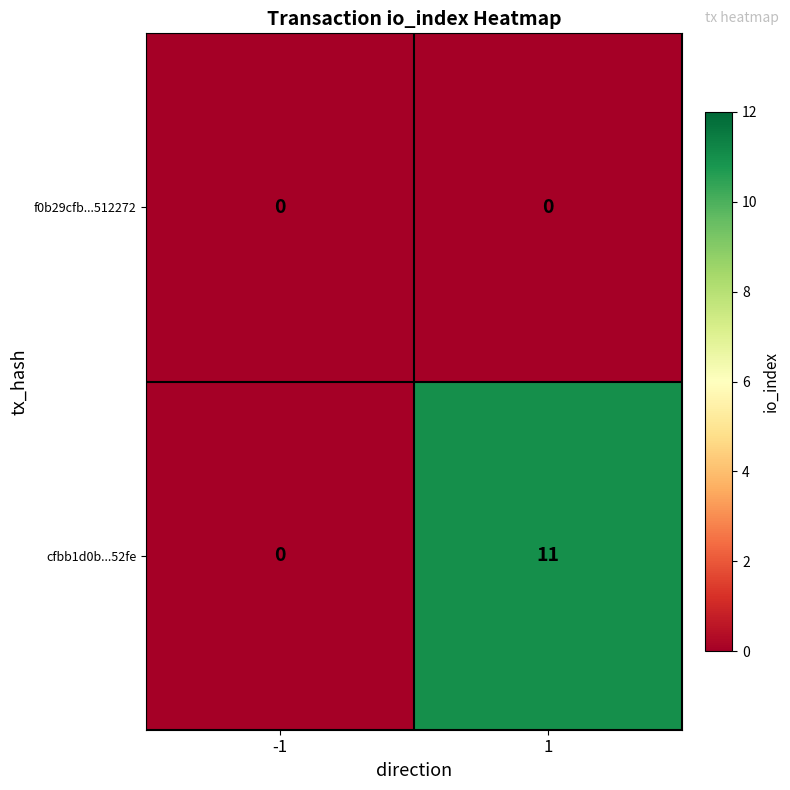

Reading right to left, list all the values displayed in this chart.

f0b29cfb...512272: 1=0	-1=0
cfbb1d0b...52fe: 1=11	-1=0